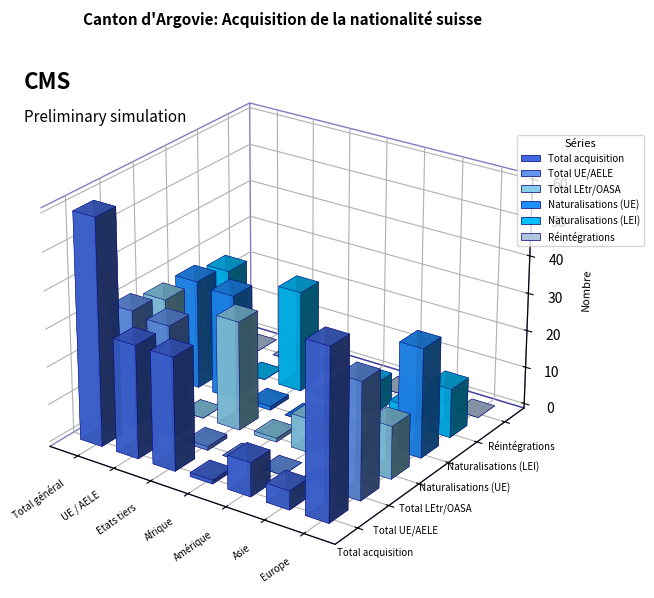

Which series has the largest total across all categories?

Total acquisition